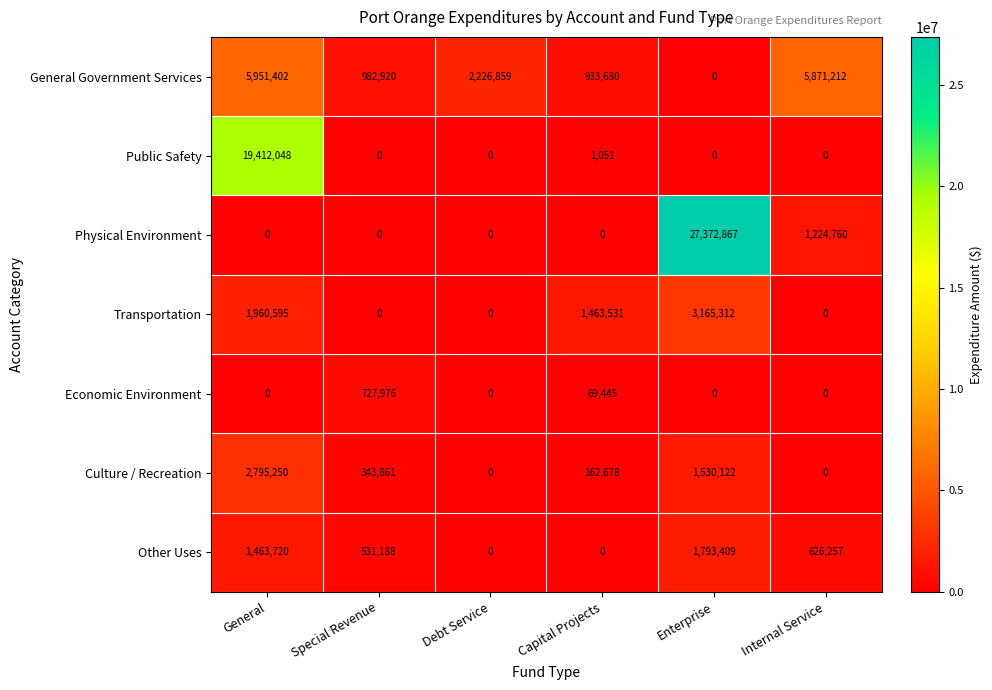

The value of Other Uses at Internal Service is 223132. True or false?

False